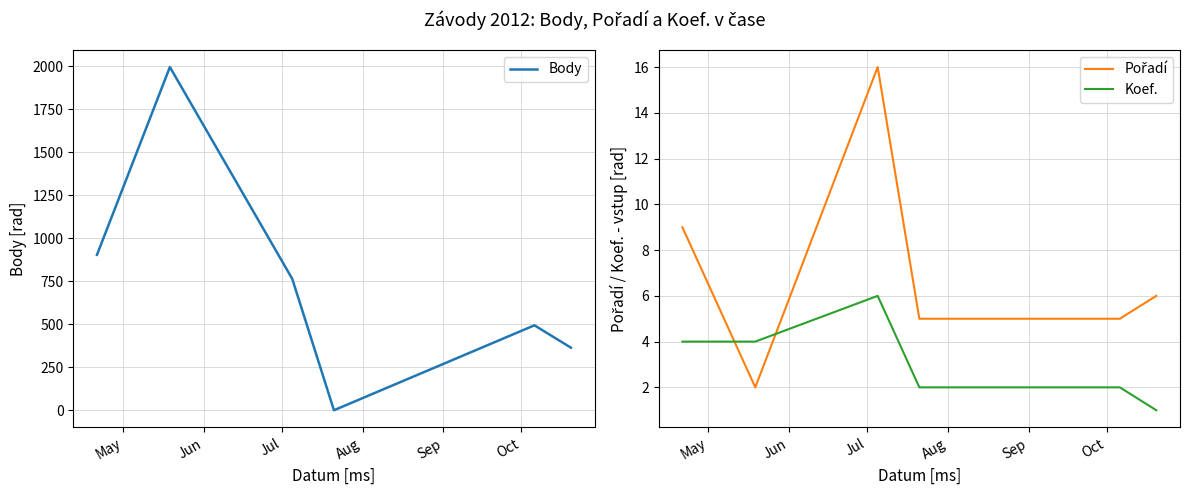

How many lines are shown in the chart?

3